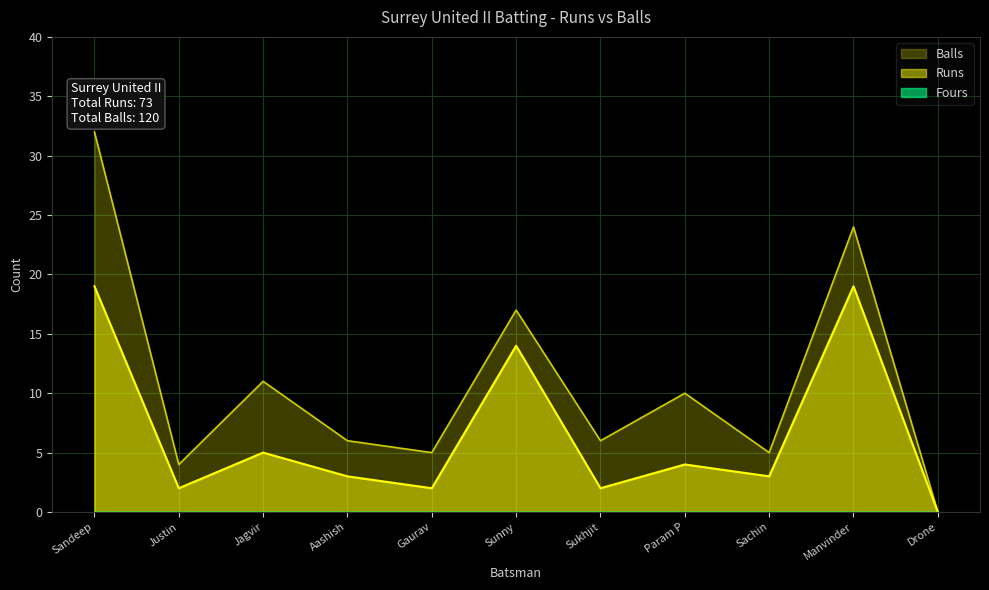

List the series in order of their overall mean, lowest first.

Runs, Balls